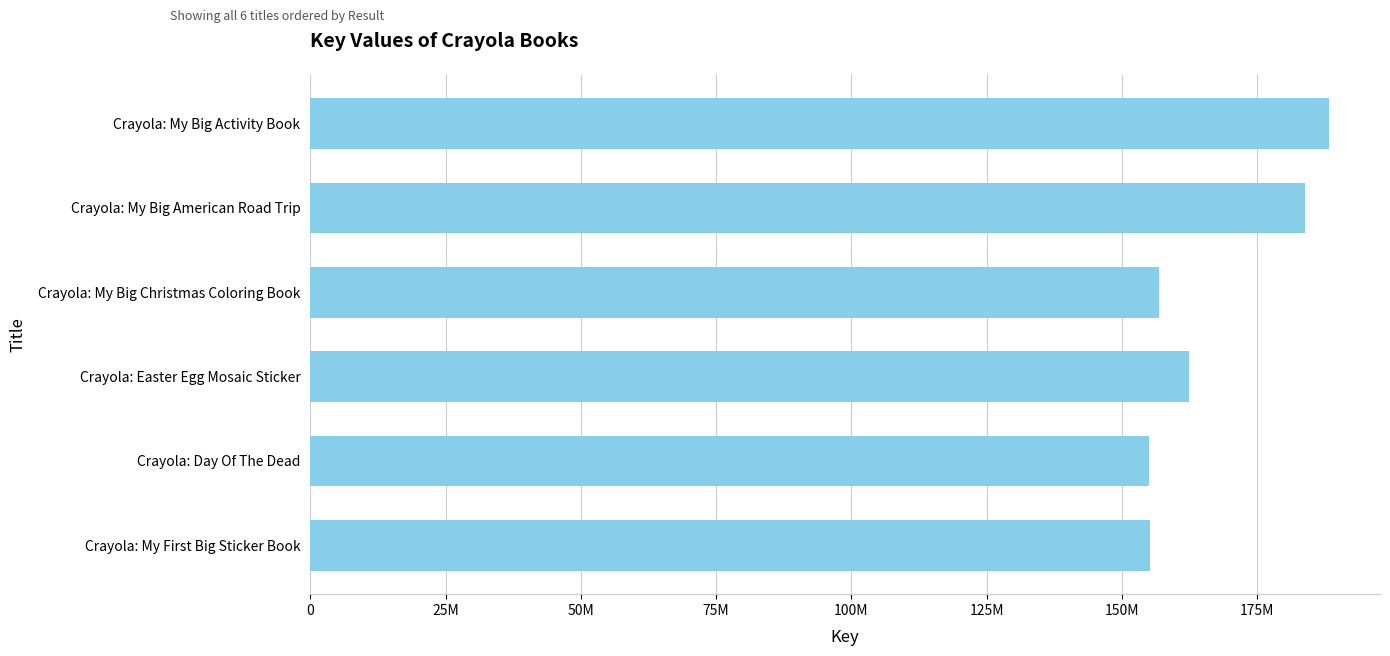

Does the chart contain any negative values?

No